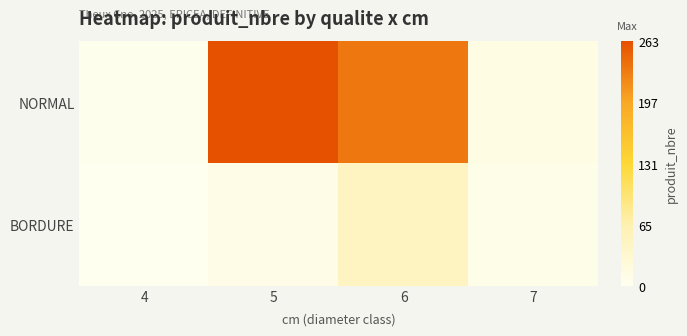

Rank the series by their average value, from lowest to highest.

BORDURE, NORMAL